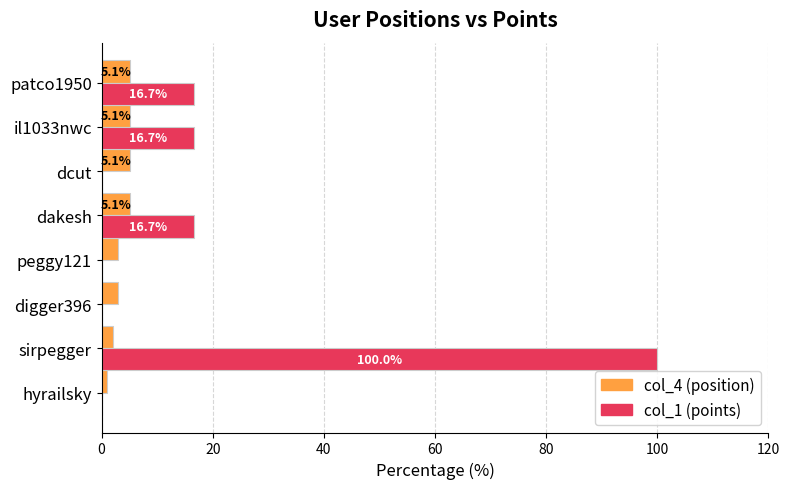

The value of col_4 (position) at dcut is 5.1. True or false?

True